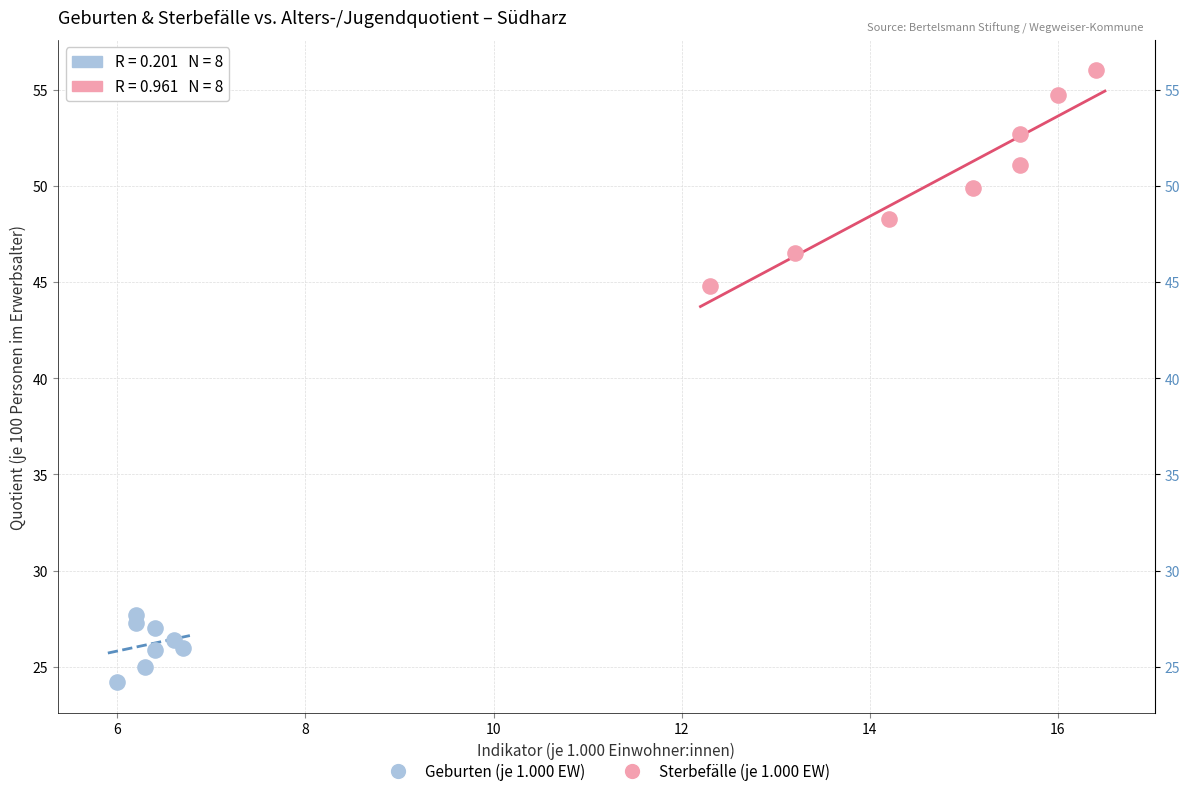

Which series reaches the maximum Y coordinate?

Sterbefälle (je 1.000 EW)